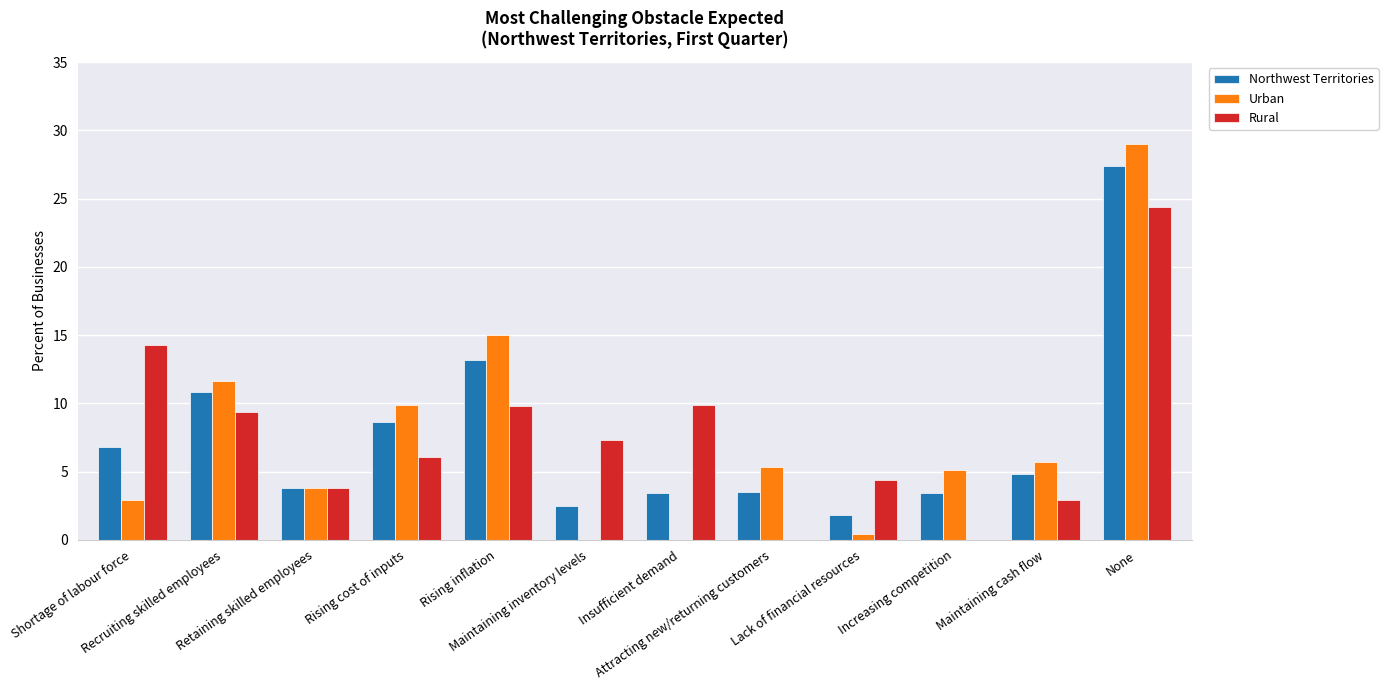

What is the sum of all Rural values?

92.3